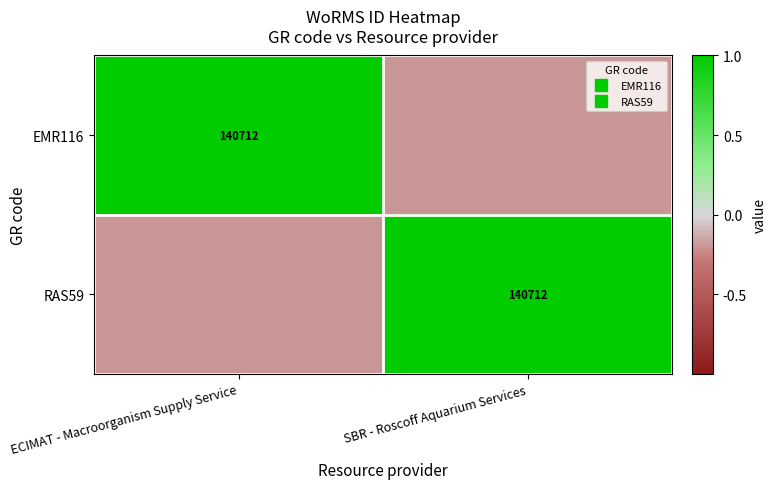

Which has a higher value, SBR - Roscoff Aquarium Services or ECIMAT - Macroorganism Supply Service?

ECIMAT - Macroorganism Supply Service